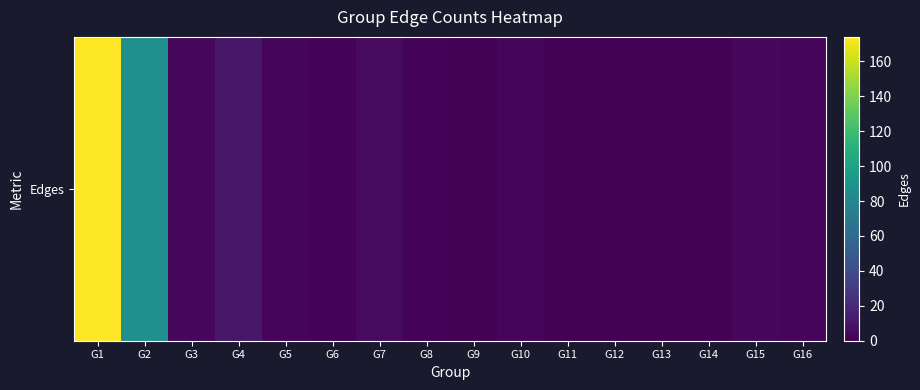

Reading left to right, what are all the values shown in this chart?

G1=174	G2=87	G3=4	G4=11	G5=3	G6=2	G7=5	G8=2	G9=1	G10=3	G11=1	G12=1	G13=1	G14=1	G15=4	G16=3